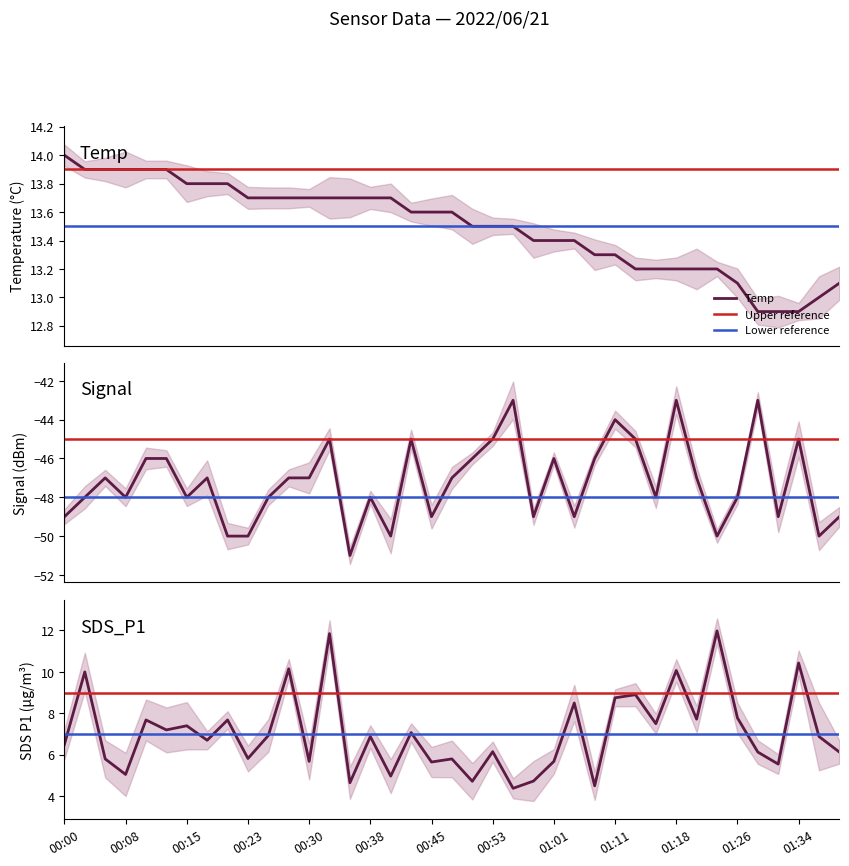

True or false: Temp and SDS_P1 cross at least once.

False